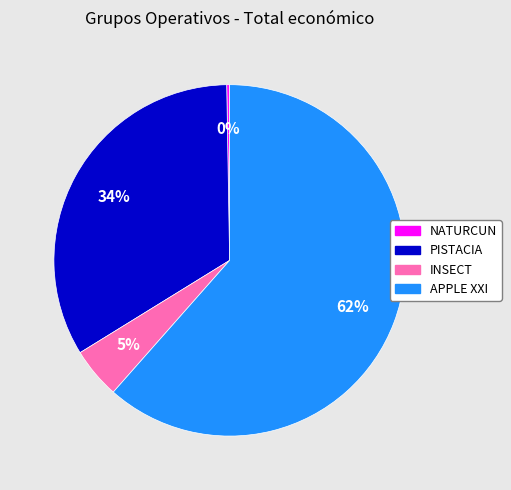

Do INSECT and PISTACIA together represent more than half of the pie?

No